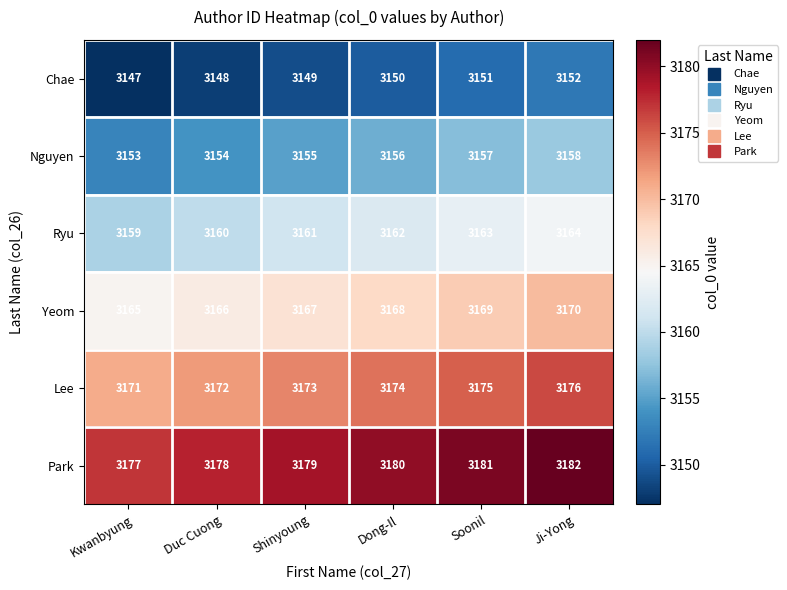

How many data points in Nguyen are less than 3156?

3